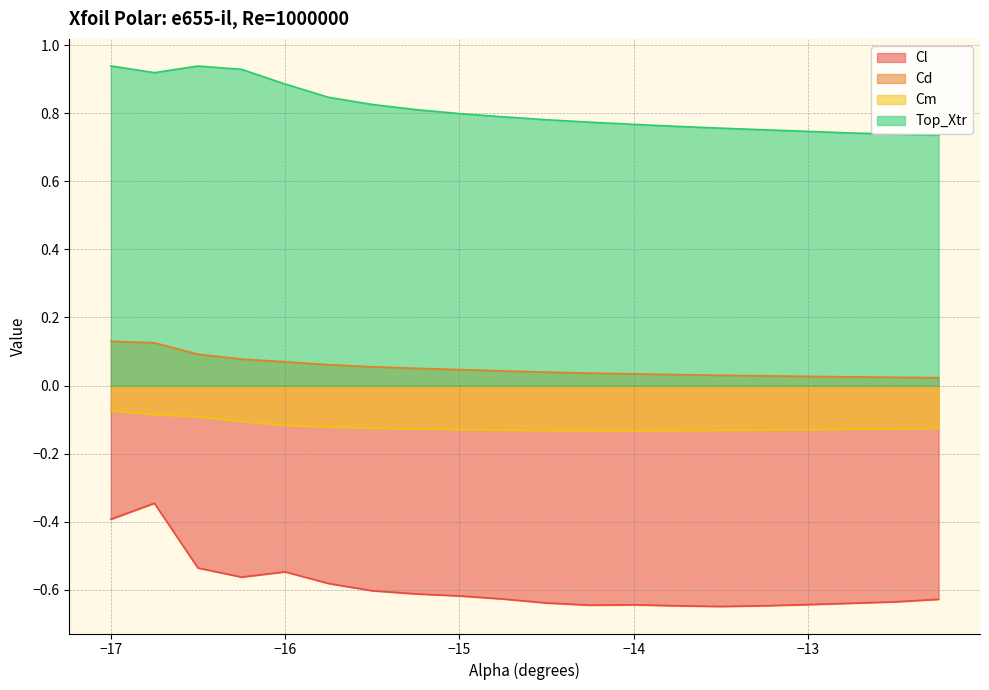

At which label is Cd closest to 0?

-12.25